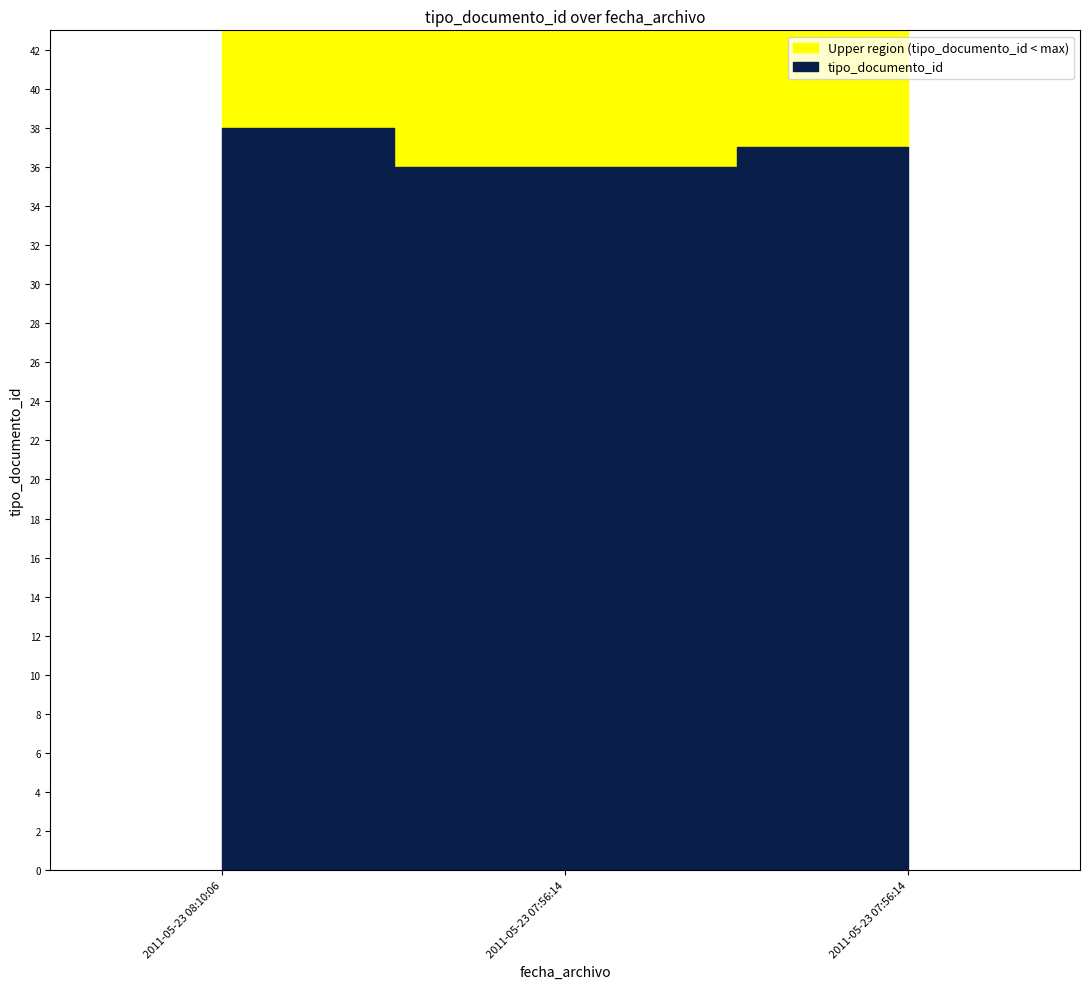

What is the difference between the maximum and minimum values?

2